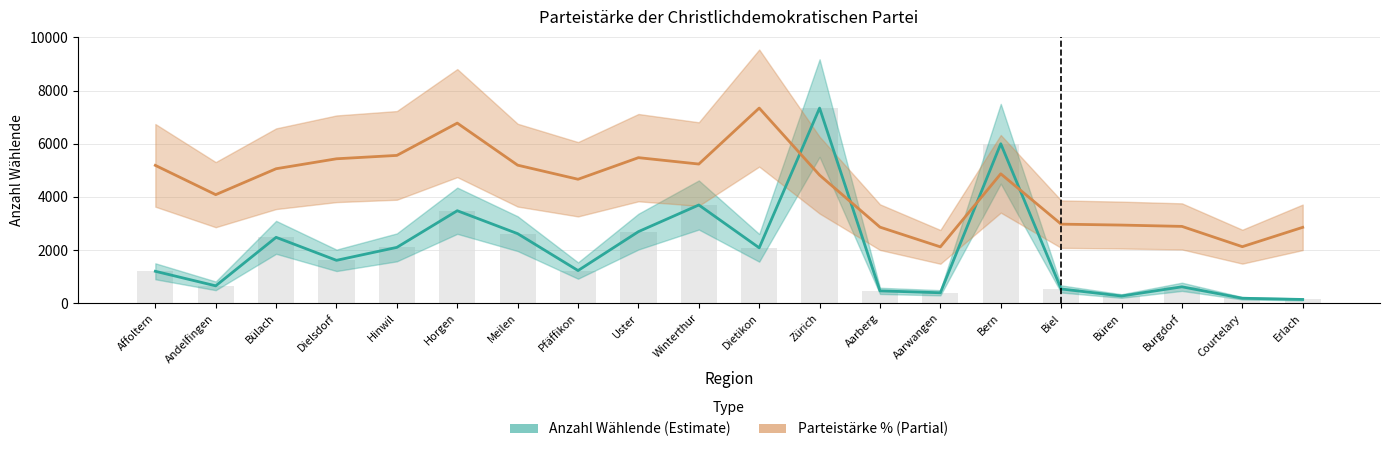

At which label is Parteistärke closest to 4729?

Pfäffikon